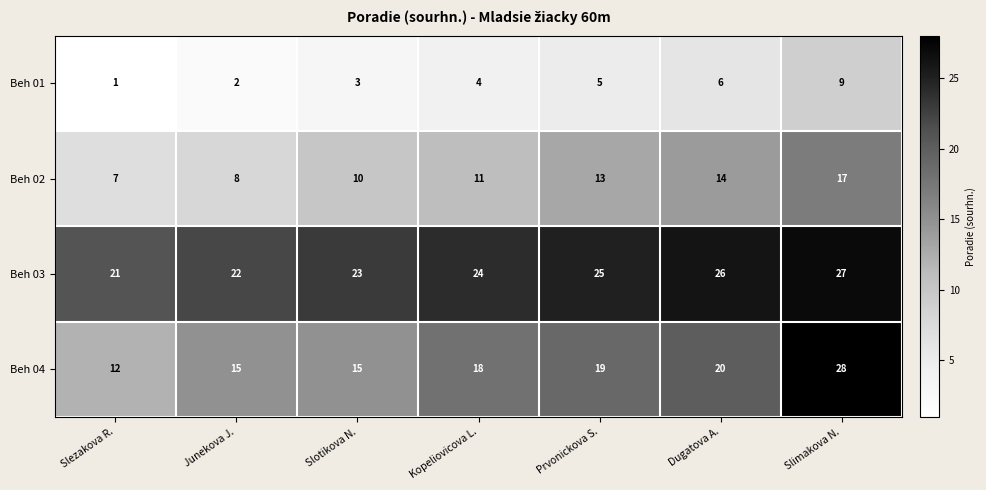

What is the maximum value shown in the chart?

28